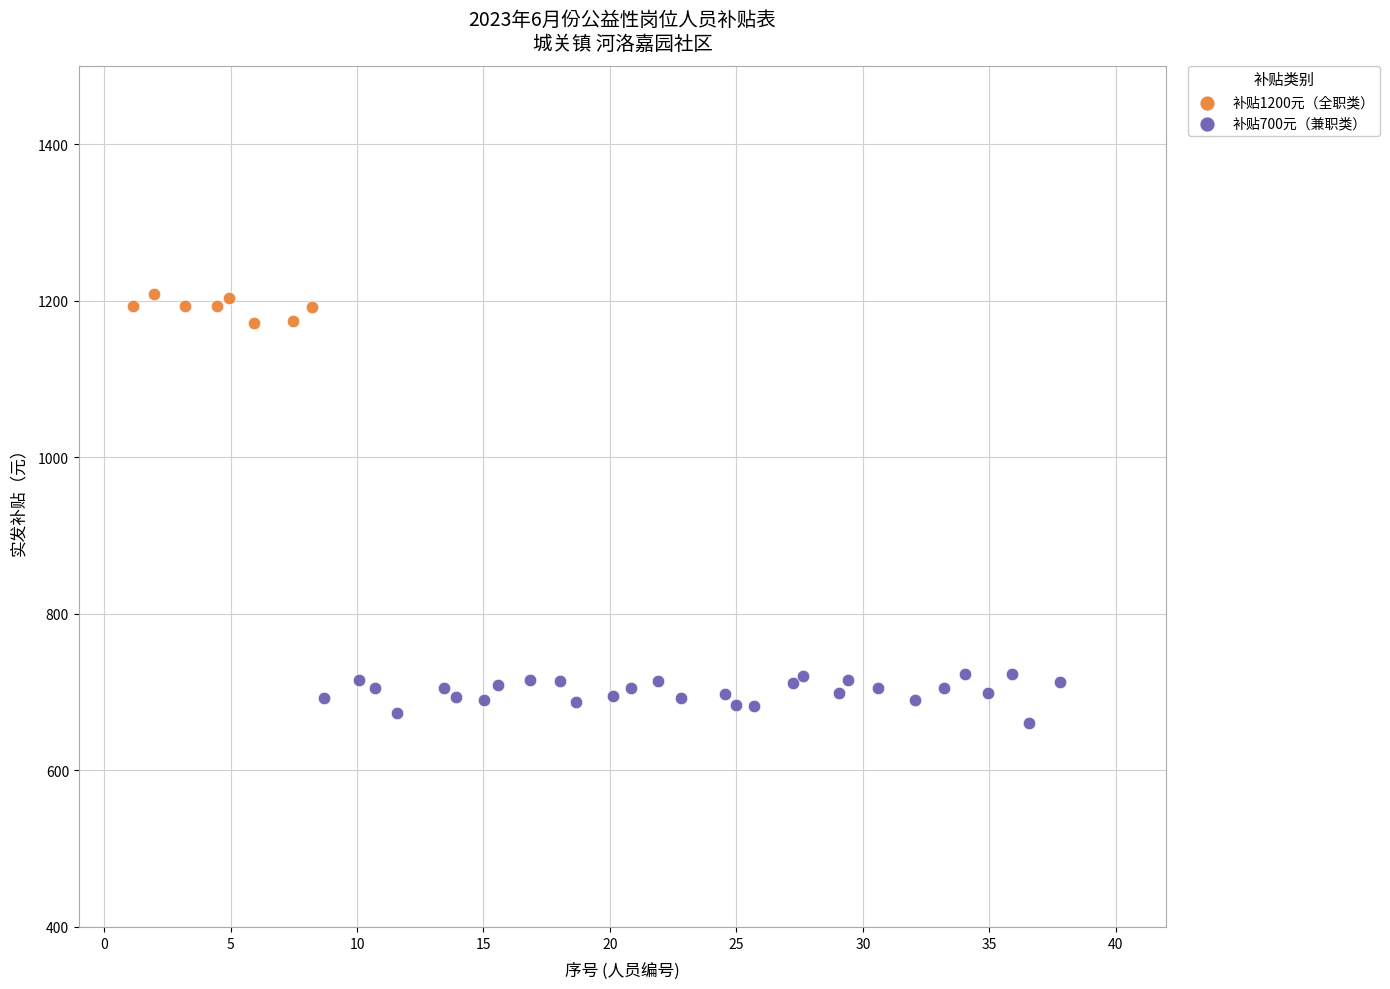

Which series contains the lowest Y value?

补贴700元（兼职类）